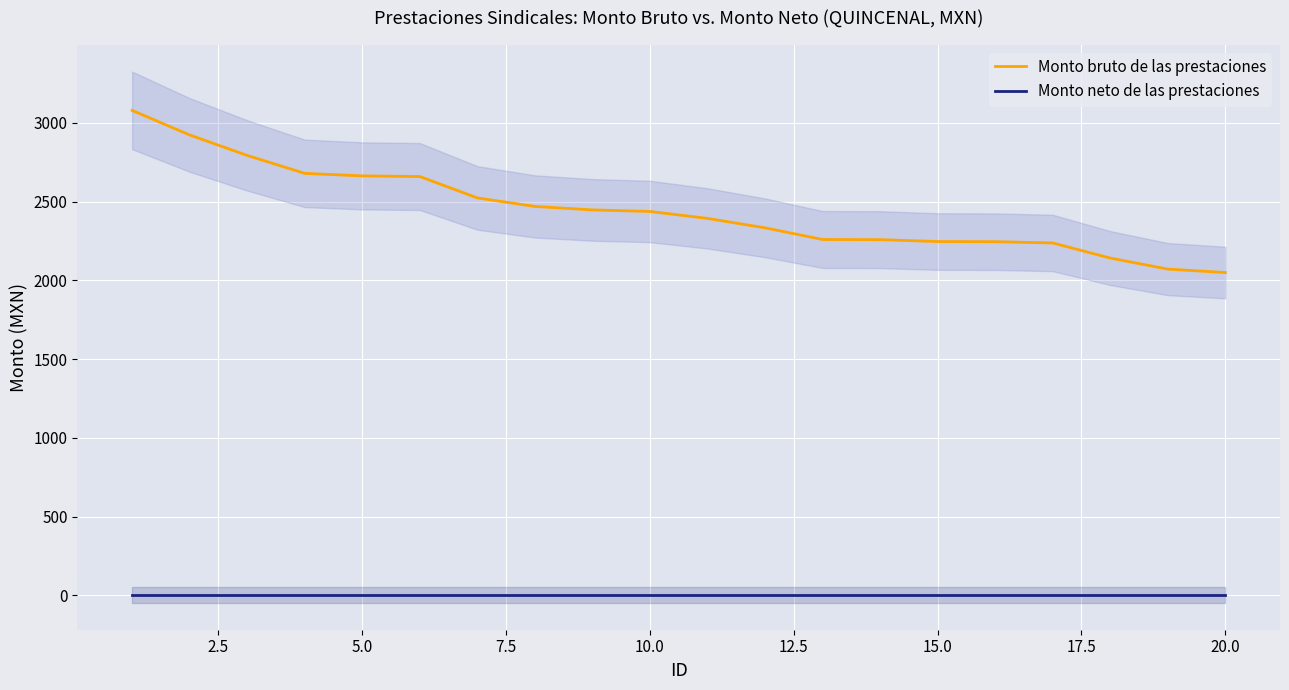

What is the value of the Monto bruto de las prestaciones point at the 19th from the left?

2072